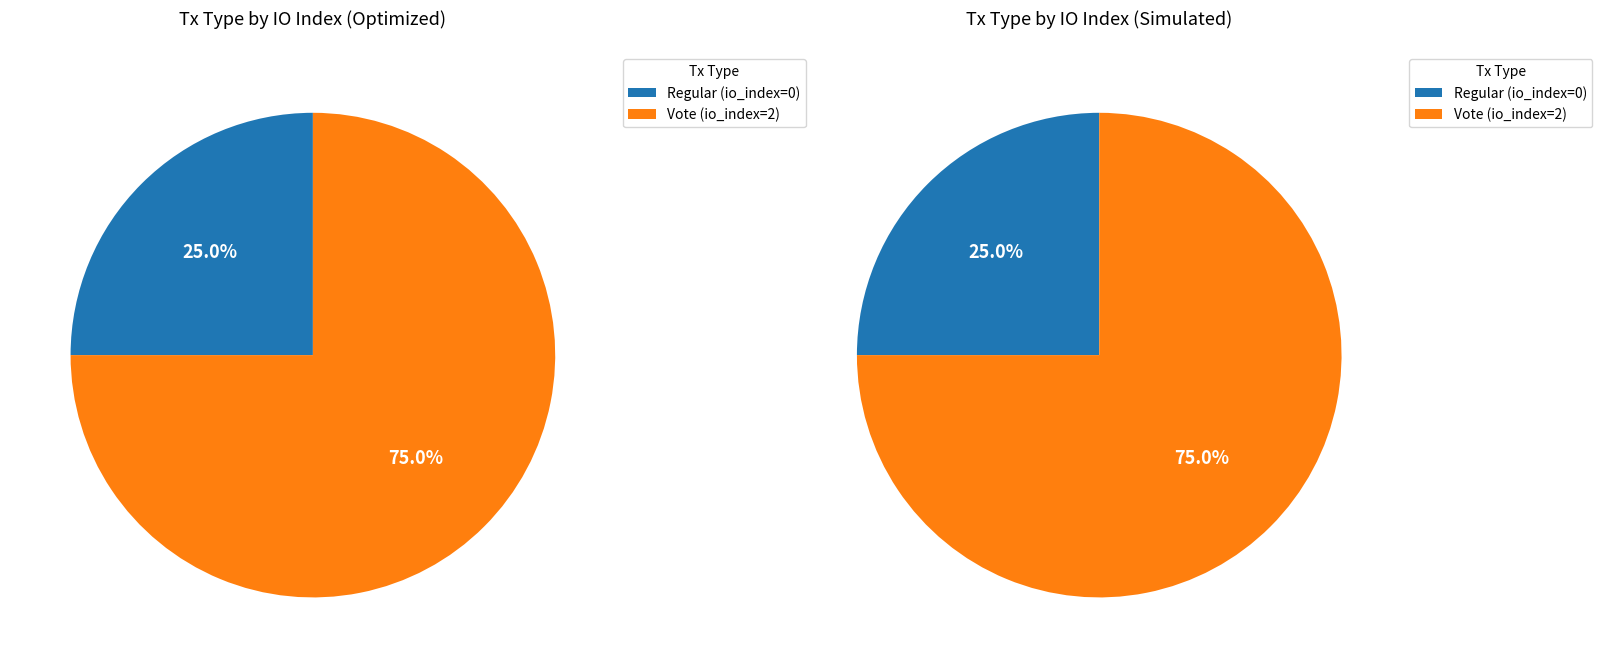

What percentage do Vote and Regular together represent?

100.0%